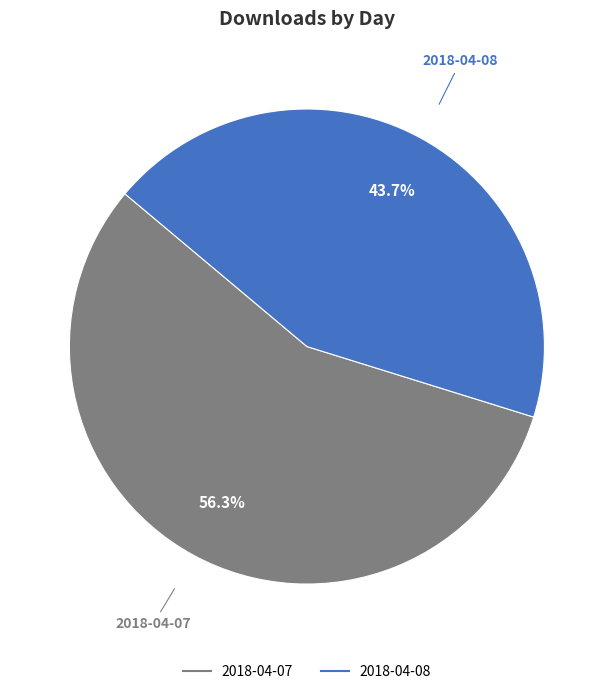

Does 2018-04-07 represent more than half of the total?

Yes